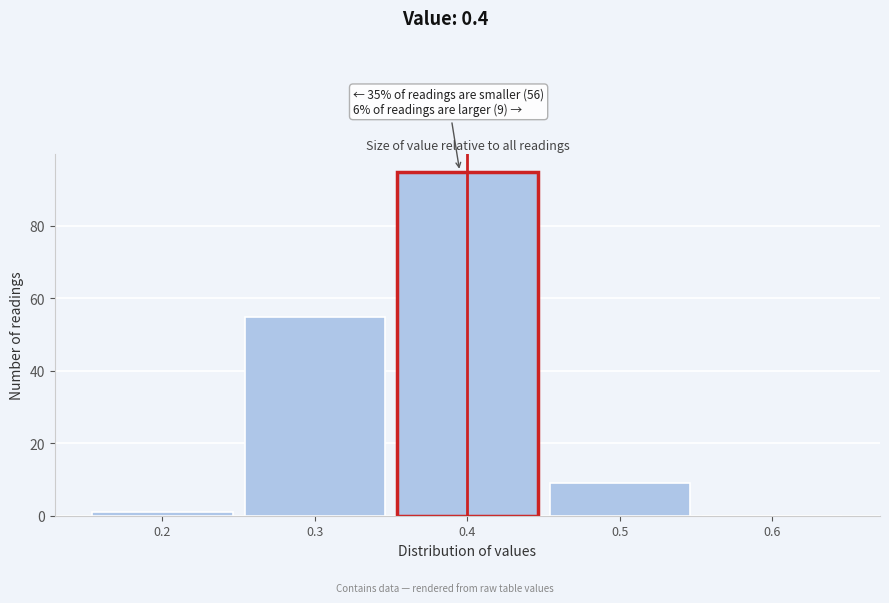

Over which range of the x-axis is the bar tallest?

0.35 to 0.45